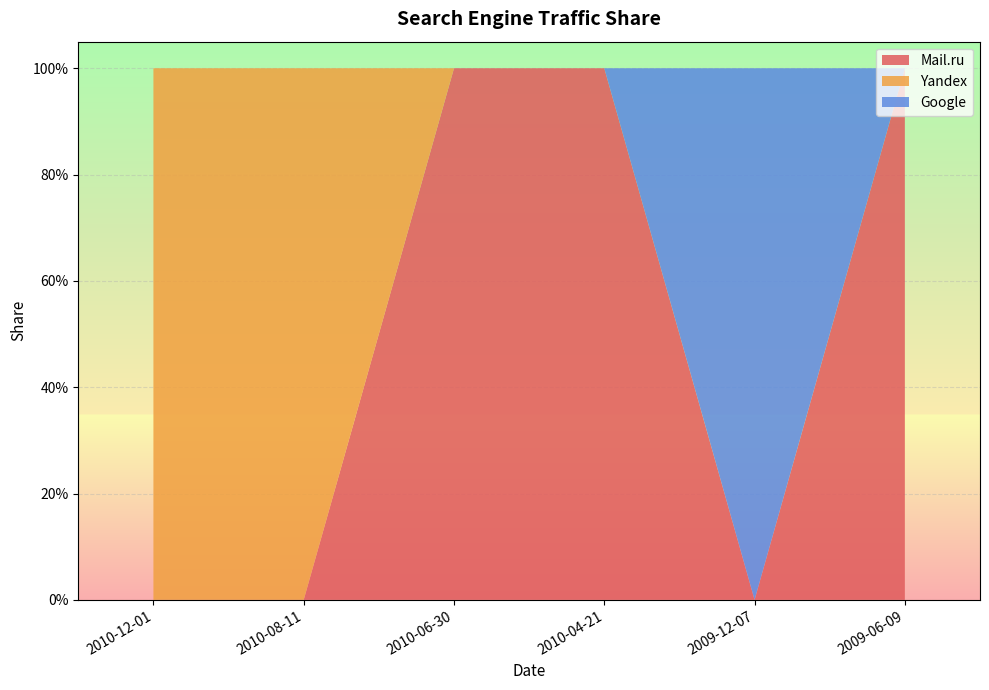

Reading left to right, list all the values displayed in this chart.

Mail.ru: 0	0	1	1	0	1
Yandex: 1	1	0	0	0	0
Google: 0	0	0	0	1	0